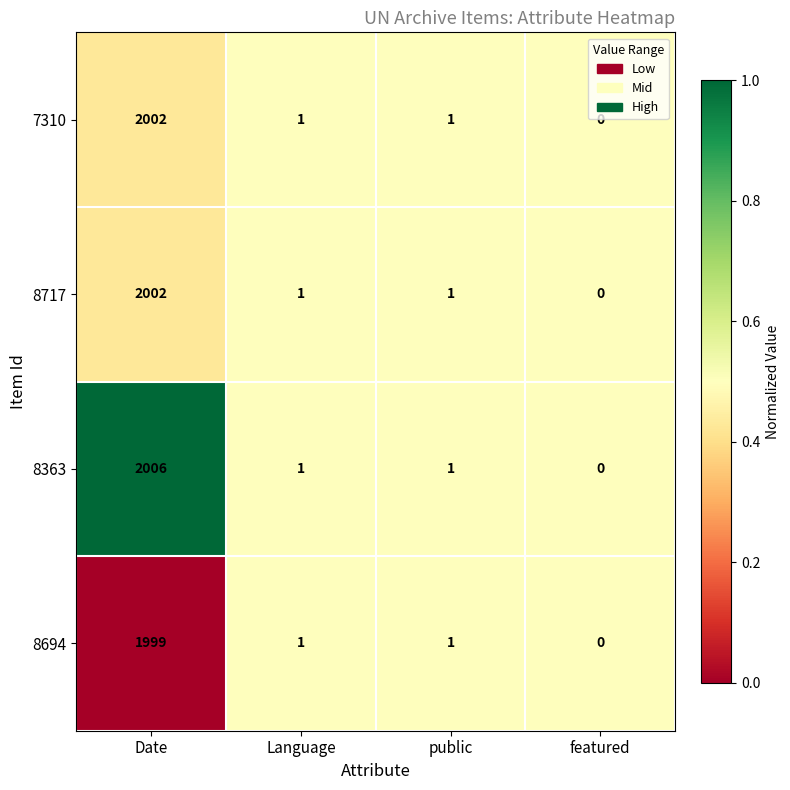

Reading left to right, list all the values displayed in this chart.

7310: 2002	1	1	0
8717: 2002	1	1	0
8363: 2006	1	1	0
8694: 1999	1	1	0